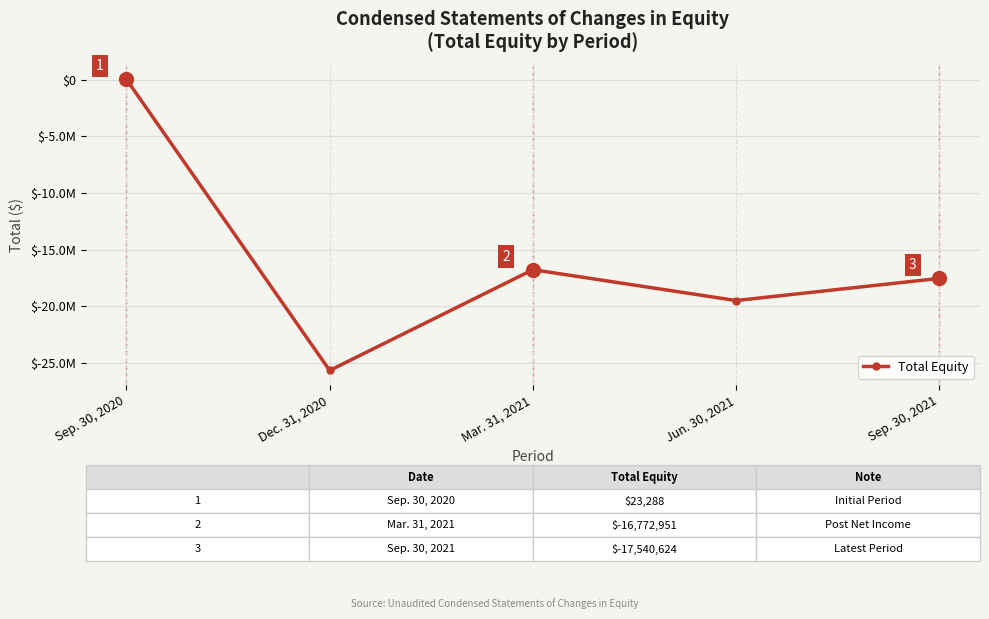

What is the label of the 2nd point from the right?

Jun. 30, 2021